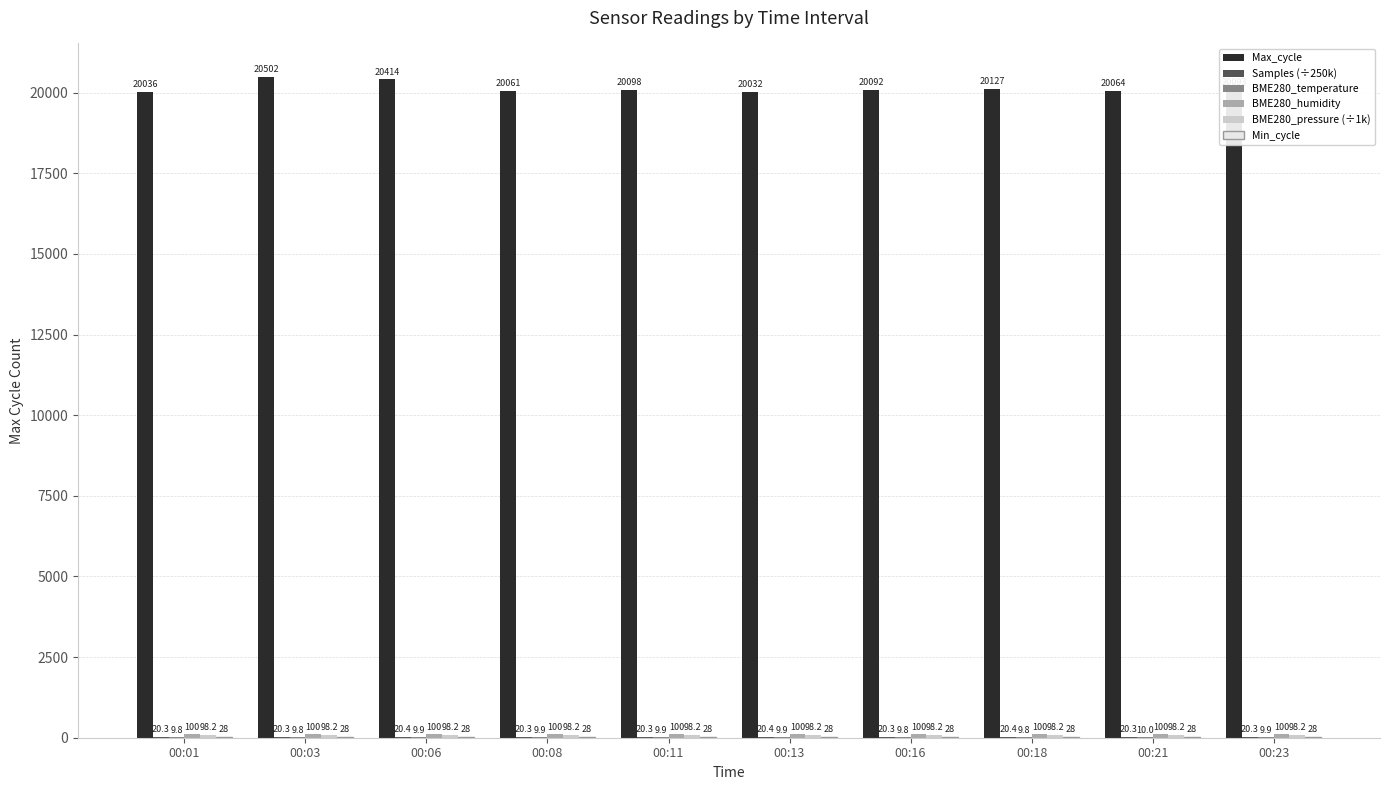

At which category is the sum across all series the highest?

00:03